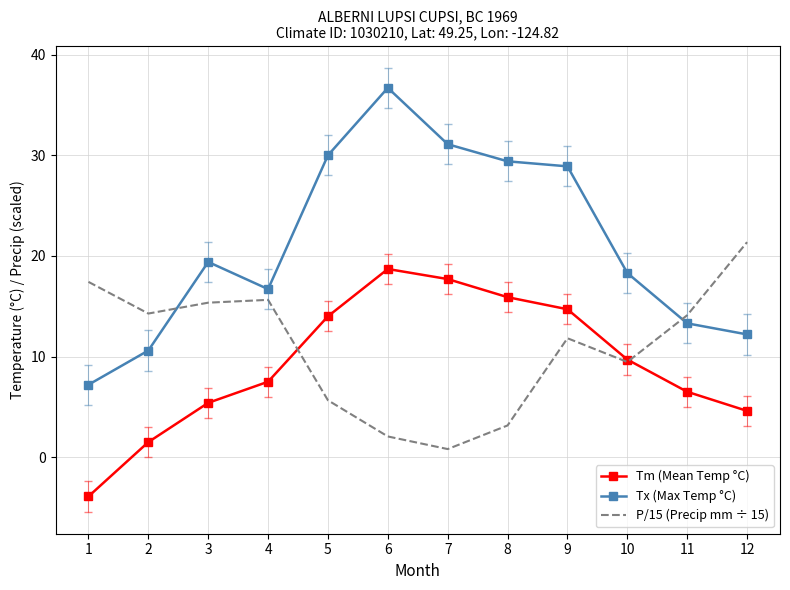

Count the number of data series in this chart.

3